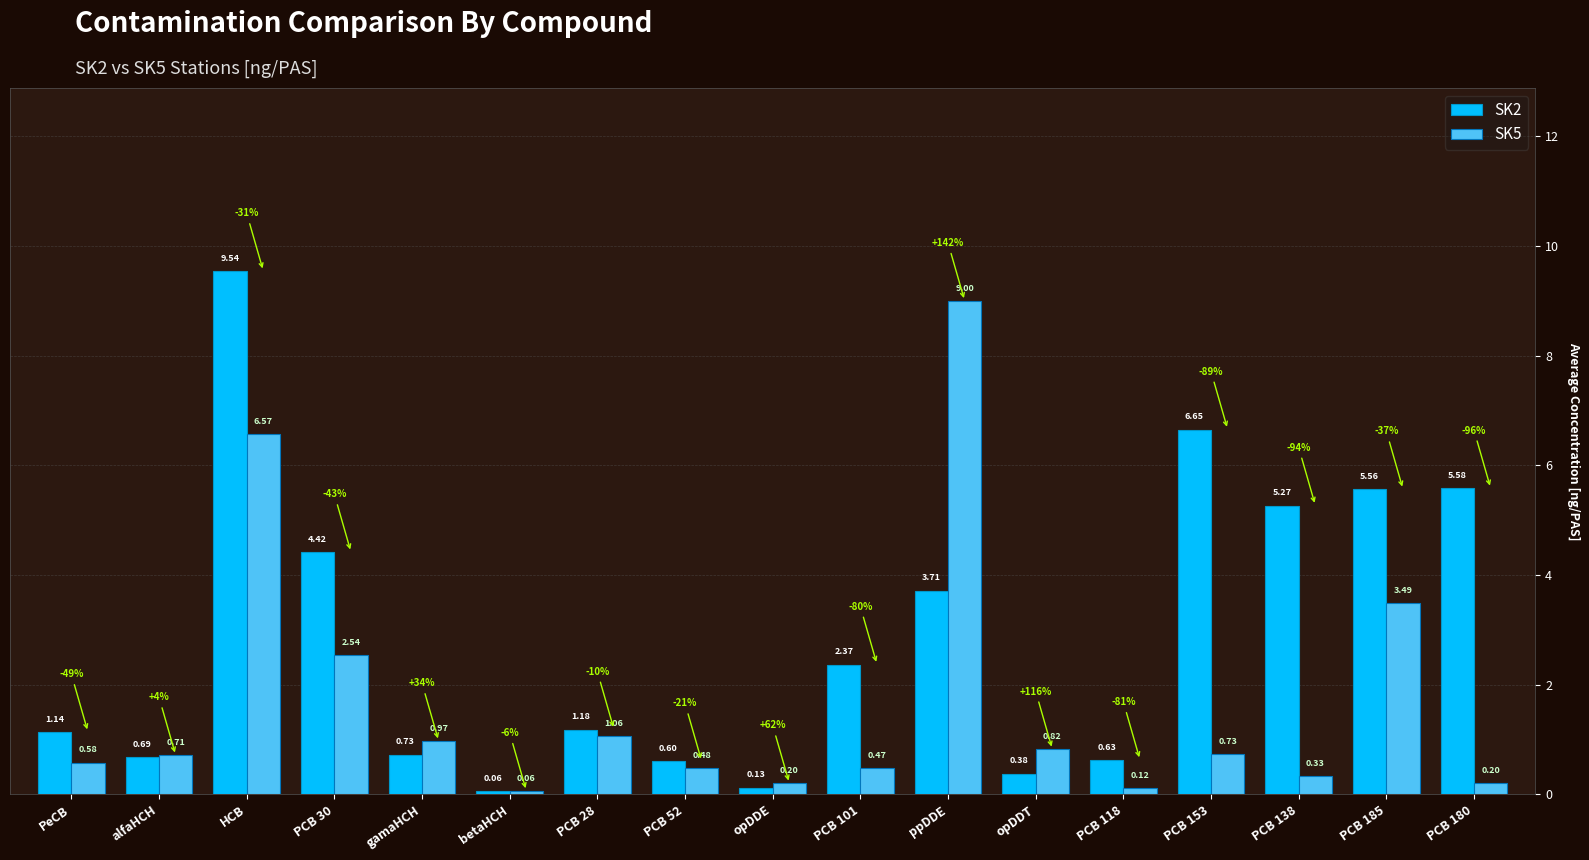

Does the chart contain stacked bars?

No